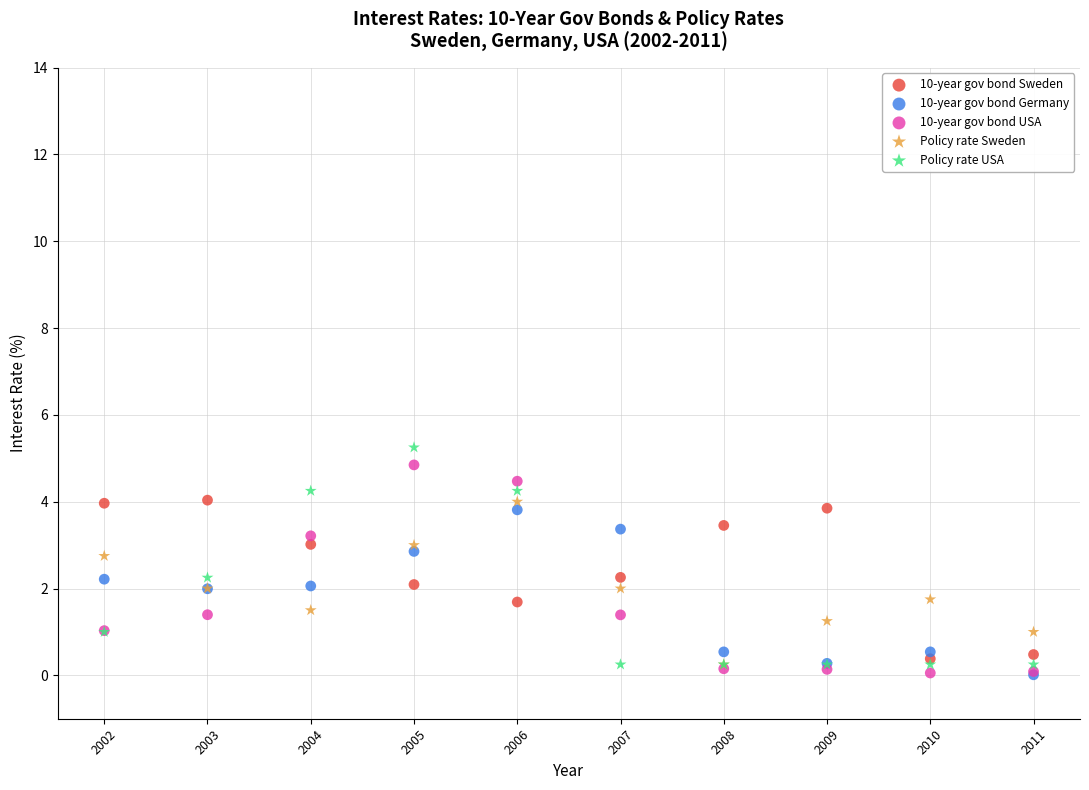

What are all the series names shown in the legend?

10-year gov bond Sweden, 10-year gov bond Germany, 10-year gov bond USA, Policy rate Sweden, Policy rate USA